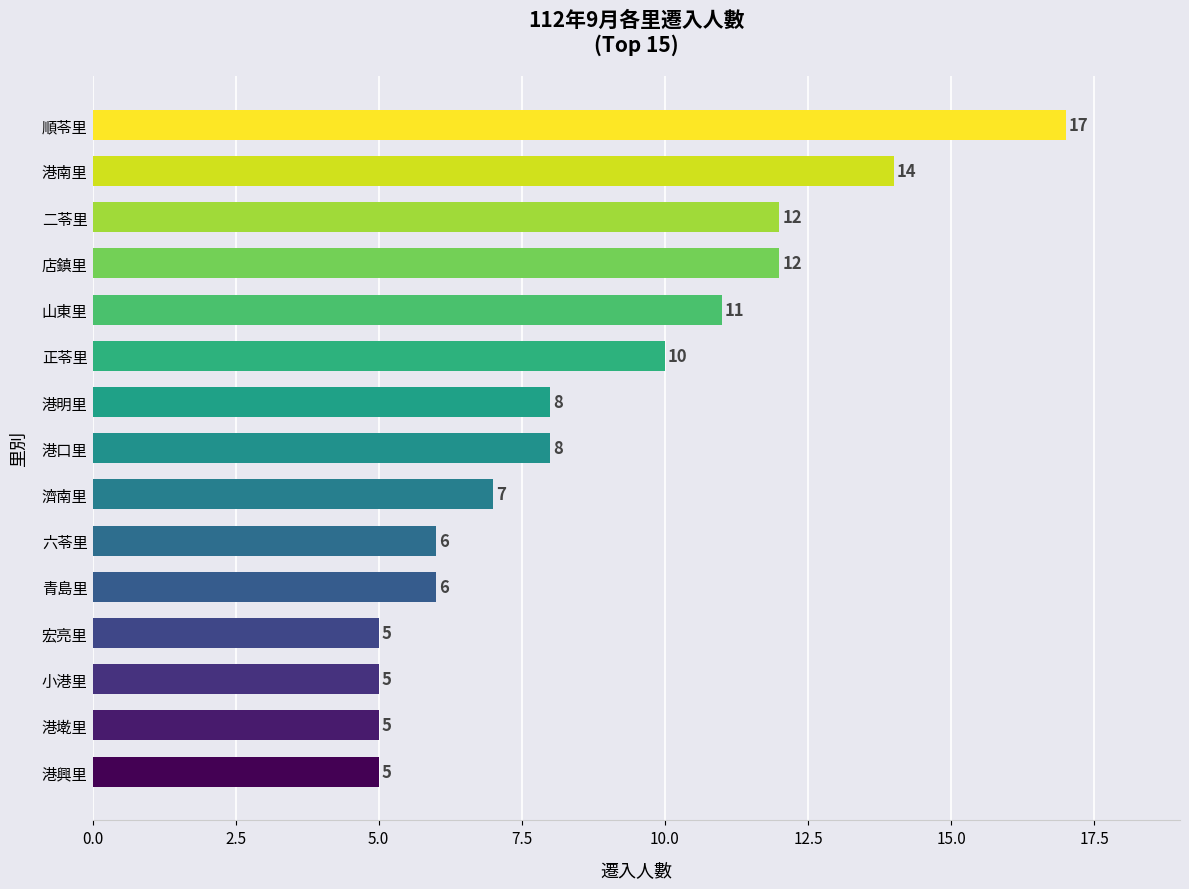

How many series are shown in this chart?

1